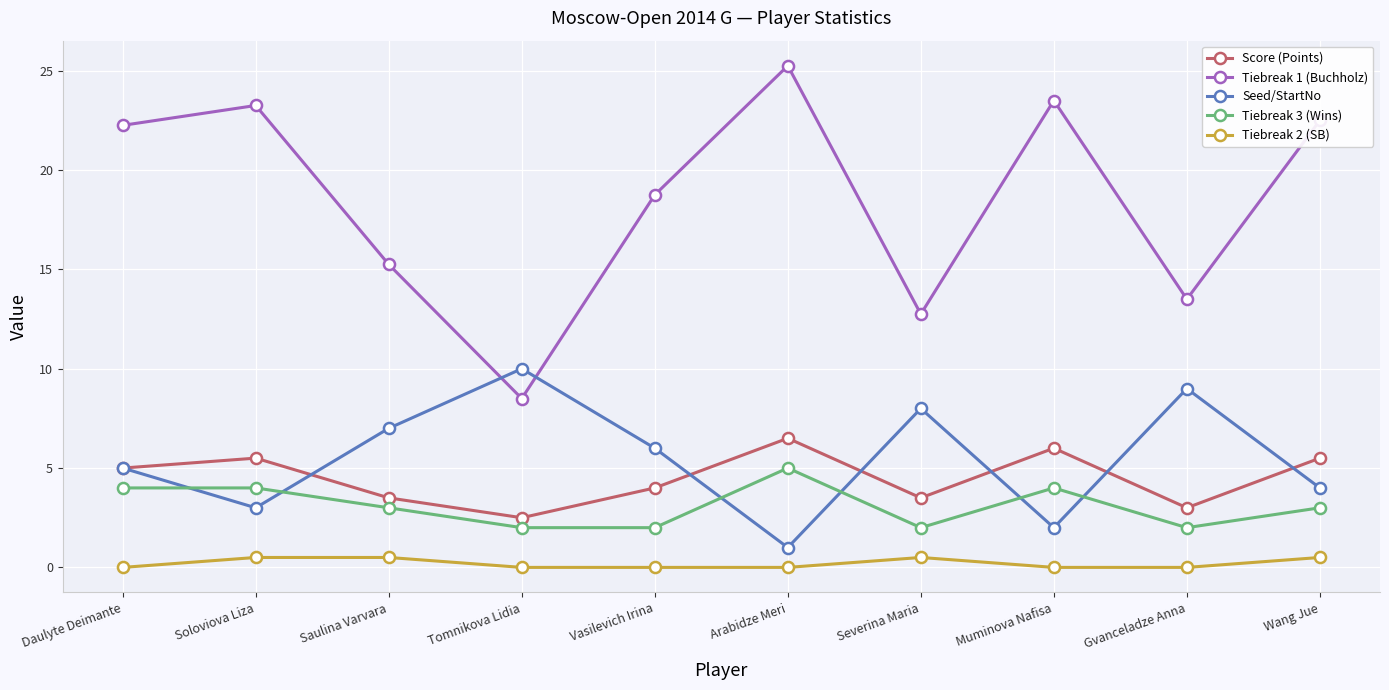

What is the label of the 5th point from the right?

Arabidze Meri